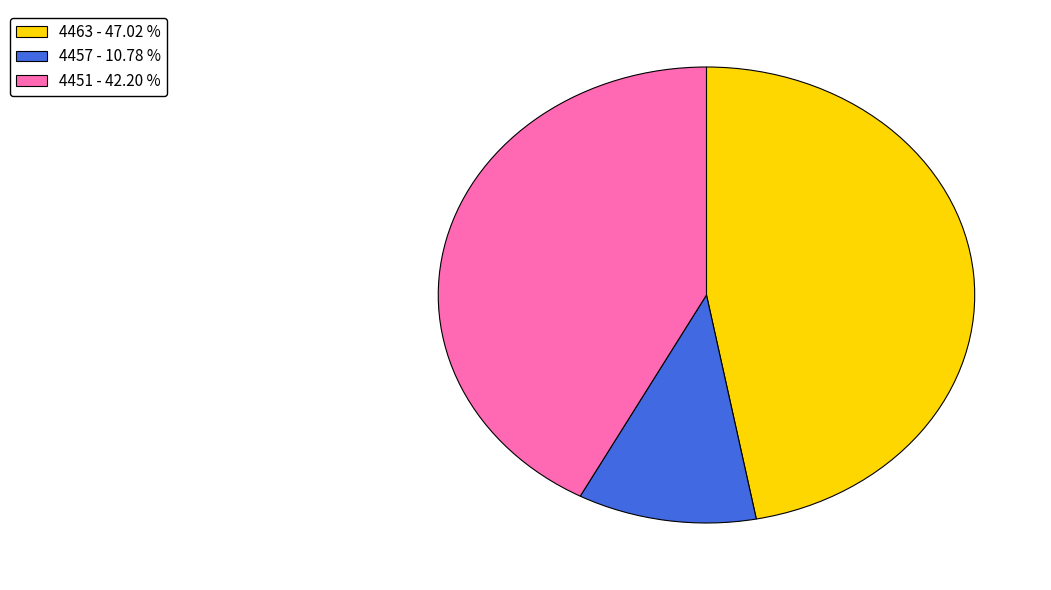

Combined, do 4463 - 47.02 % and 4451 - 42.20 % account for over 50%?

Yes